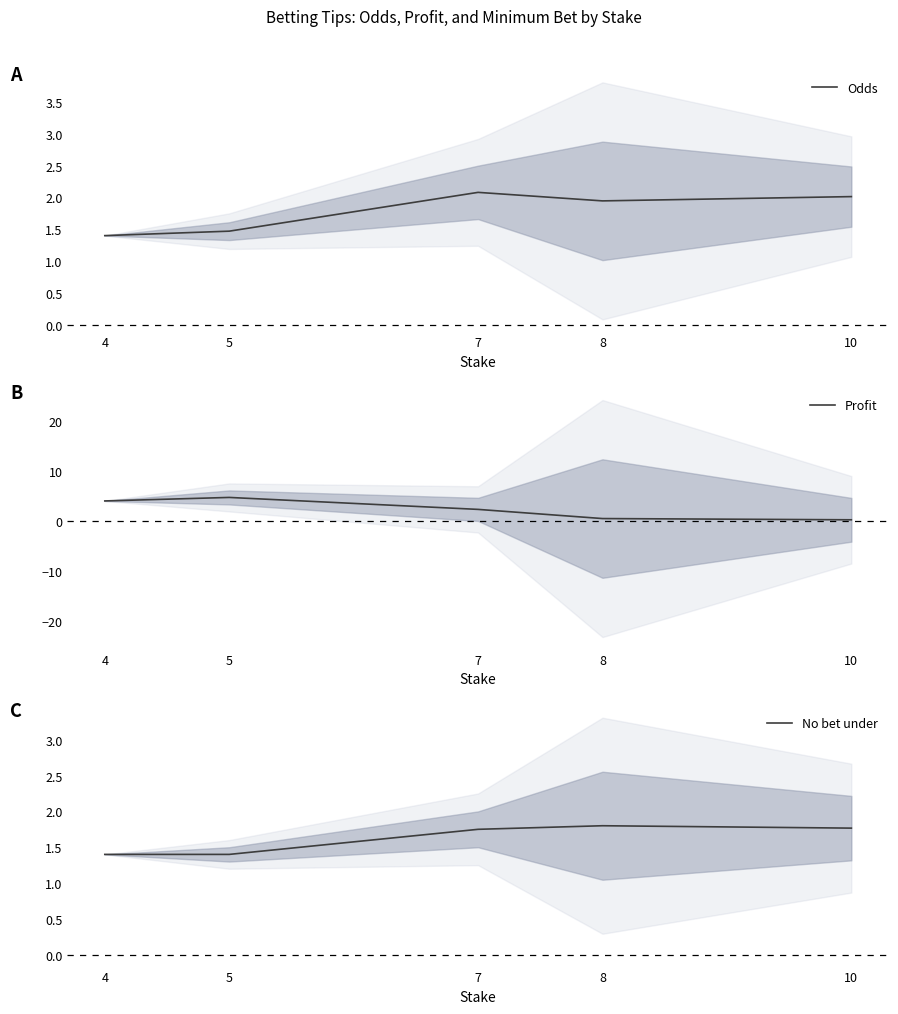

In Odds, how many points are lower than both neighbors (excluding endpoints)?

1